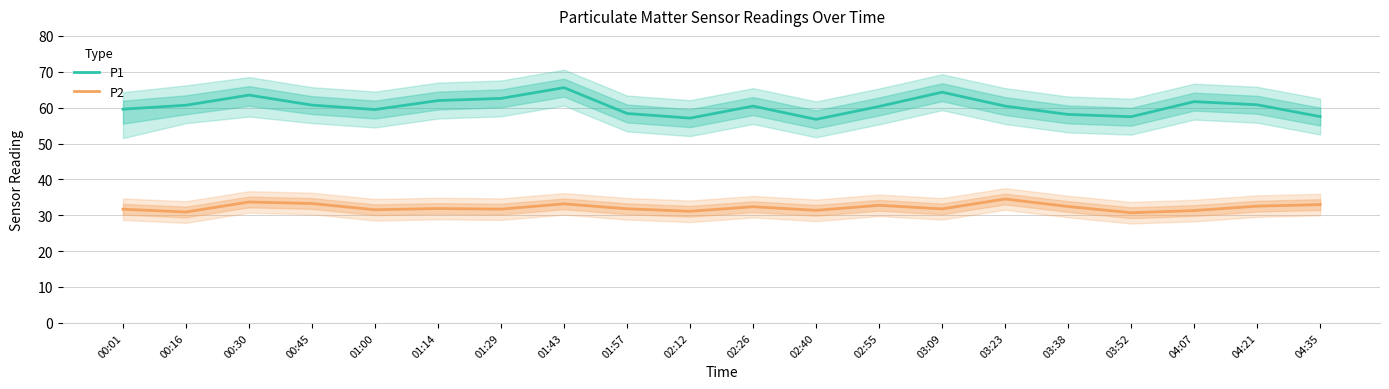

How many interior local peaks does the P2 series have?

6